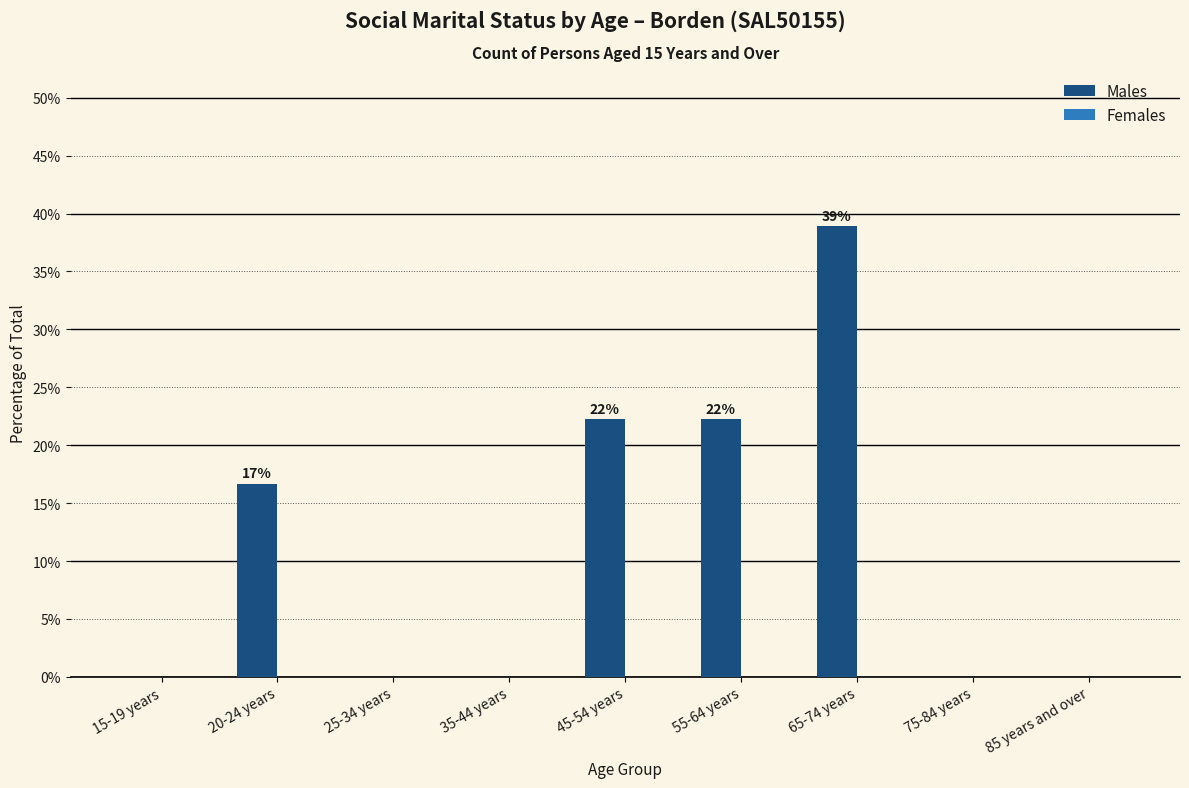

The chart shows a value of -18.7 at 15-19 years. True or false?

False